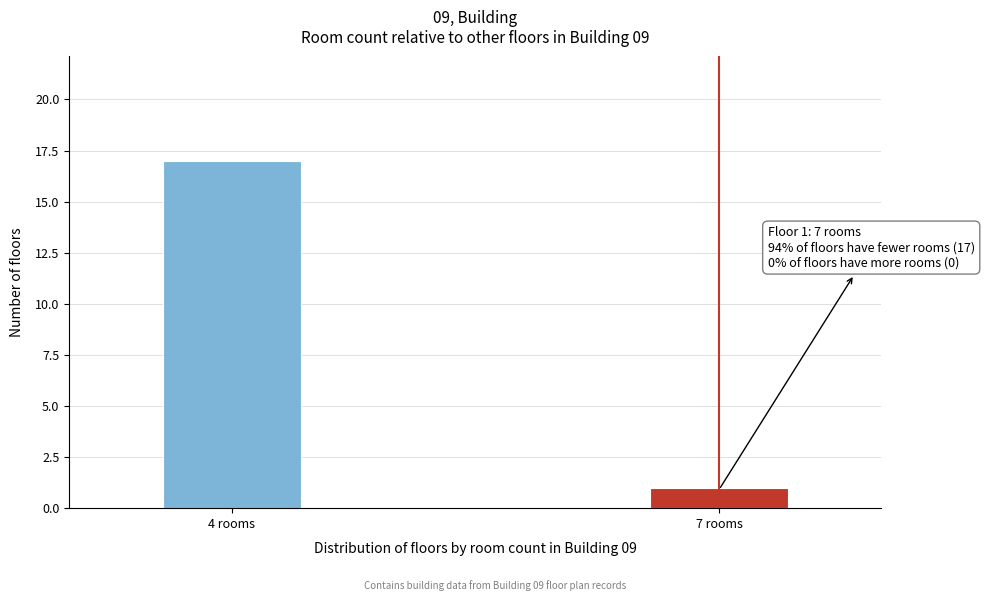

Reading left to right, what are all the values shown in this chart?

4 rooms=17	7 rooms=1